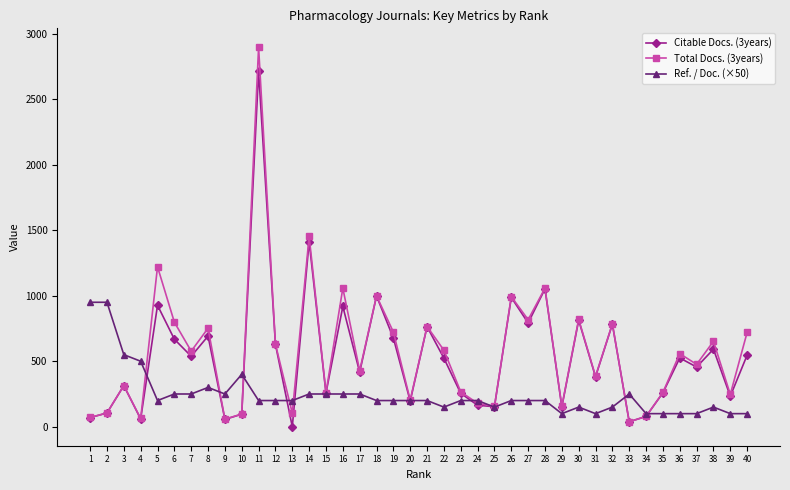

The Total Docs. (3years) series shows 1853 at 28. True or false?

False